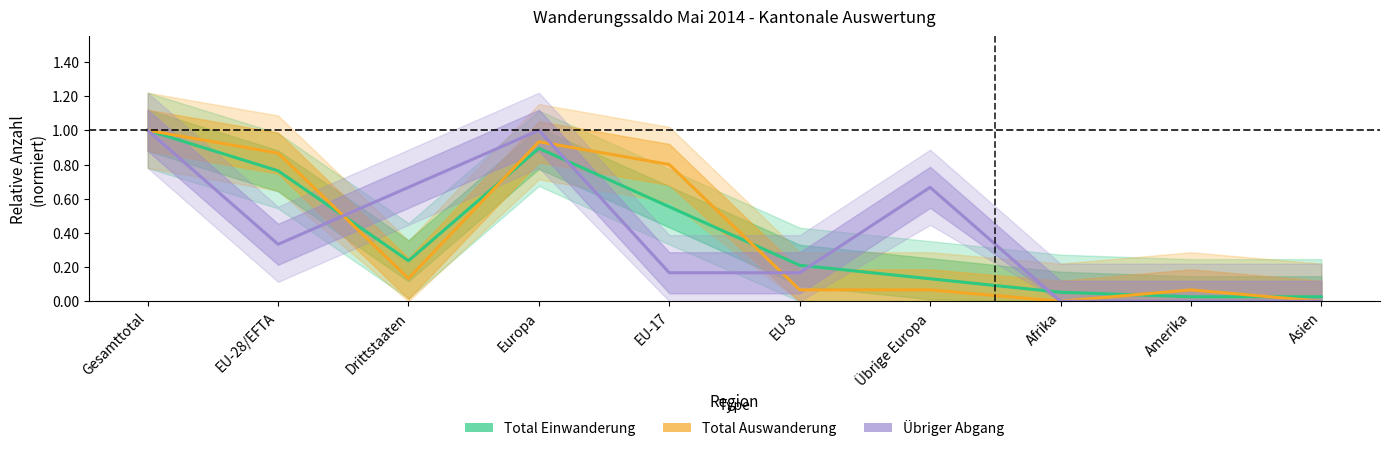

True or false: Übriger Abgang has more than 2 points higher than both neighbors.

False